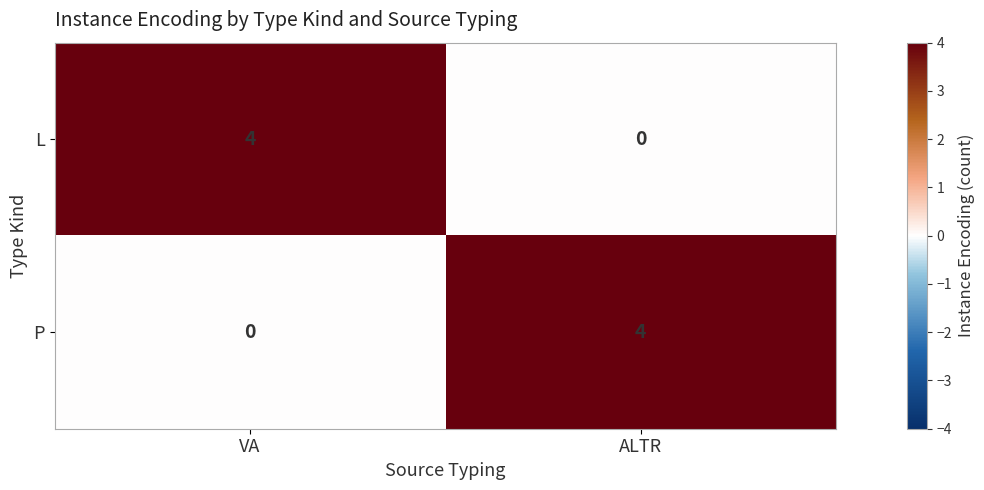

What is the difference between the highest and lowest values at VA?

4